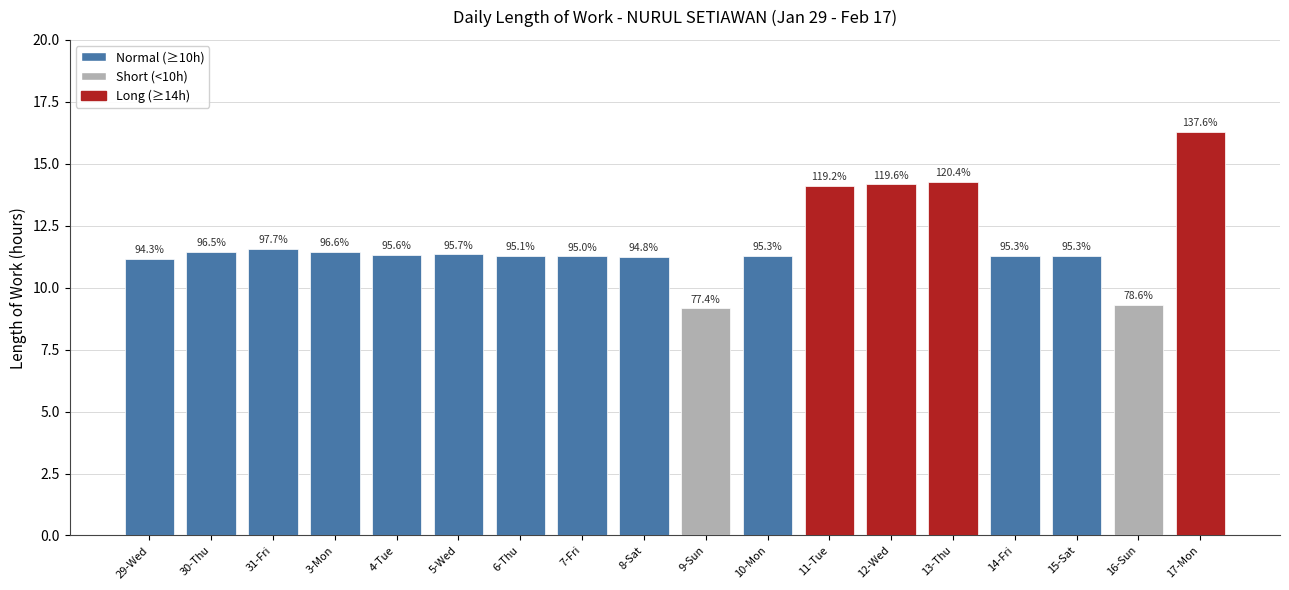

What is the average value?

11.8